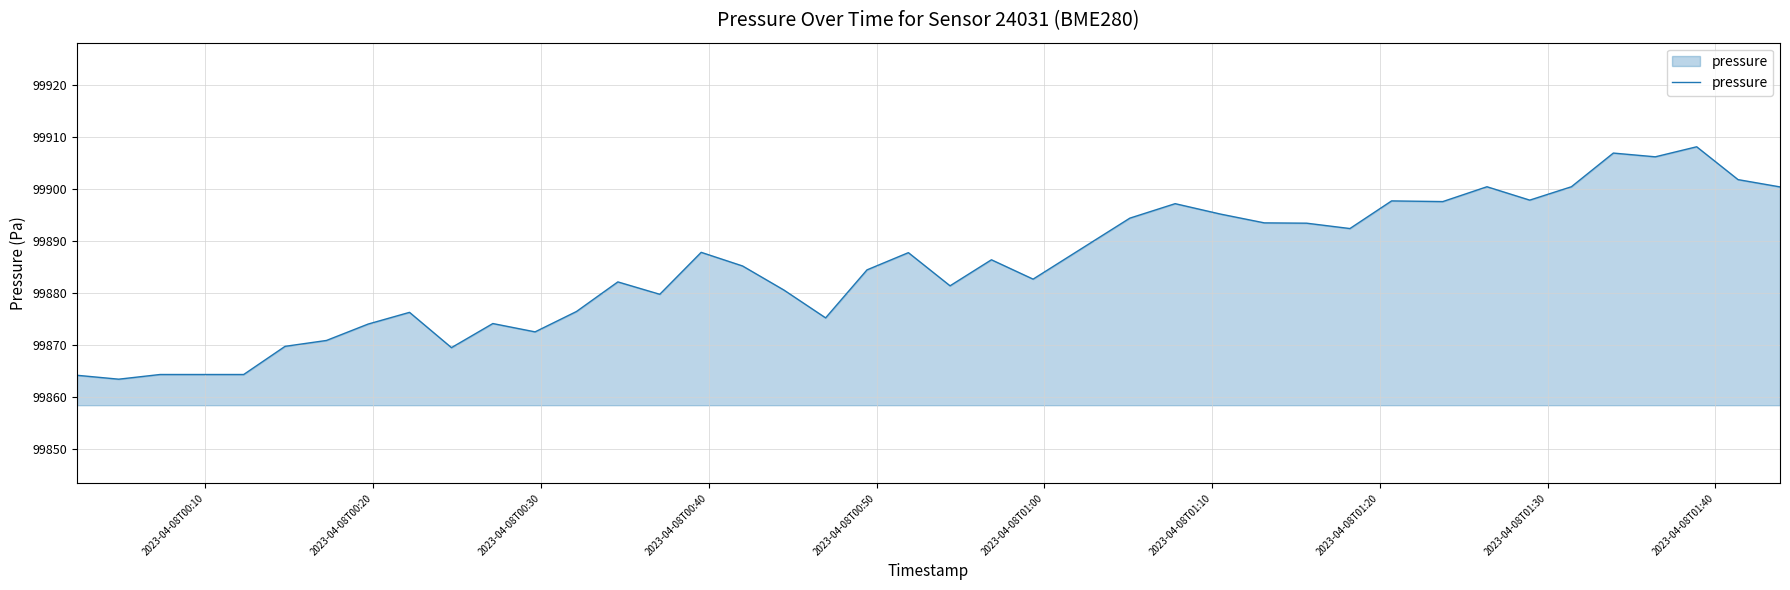

What is the smallest value displayed?

99863.4